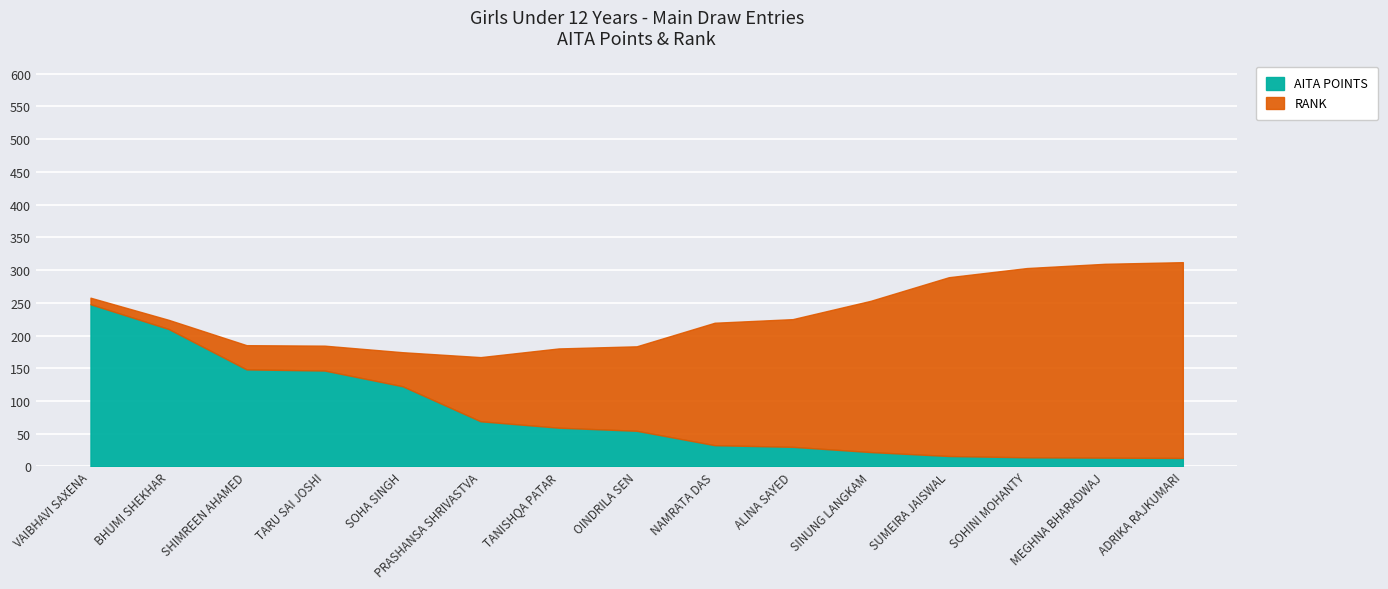

The value of AITA POINTS at SOHA SINGH is 62.4. True or false?

False